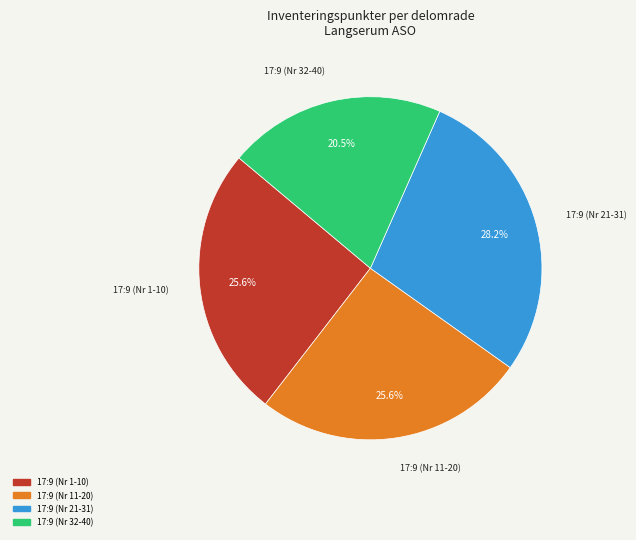

What is the ratio of the value at 17:9 (Nr 32-40) to the value at 17:9 (Nr 21-31)?

0.7